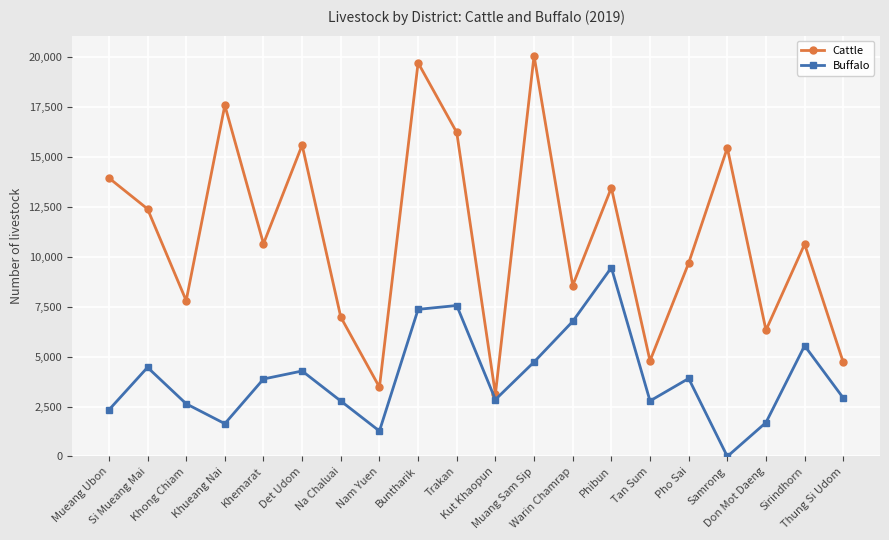

What are all the series names shown in the legend?

Cattle, Buffalo